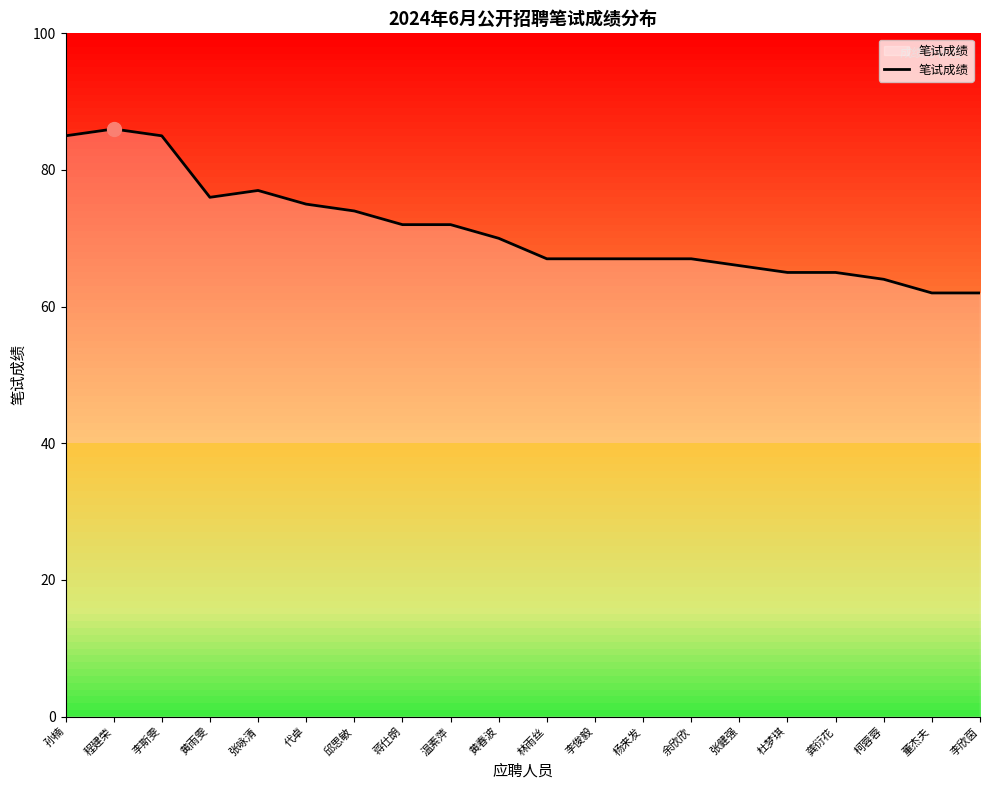

What is the sum of the values at 杨来发 and 李欣茵?

129